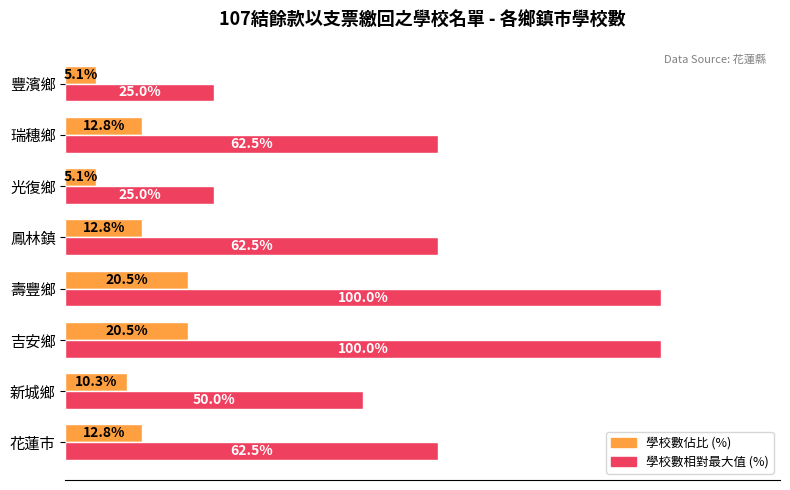

List the series in order of their peak value, lowest first.

學校數佔比 (%), 學校數相對最大值 (%)